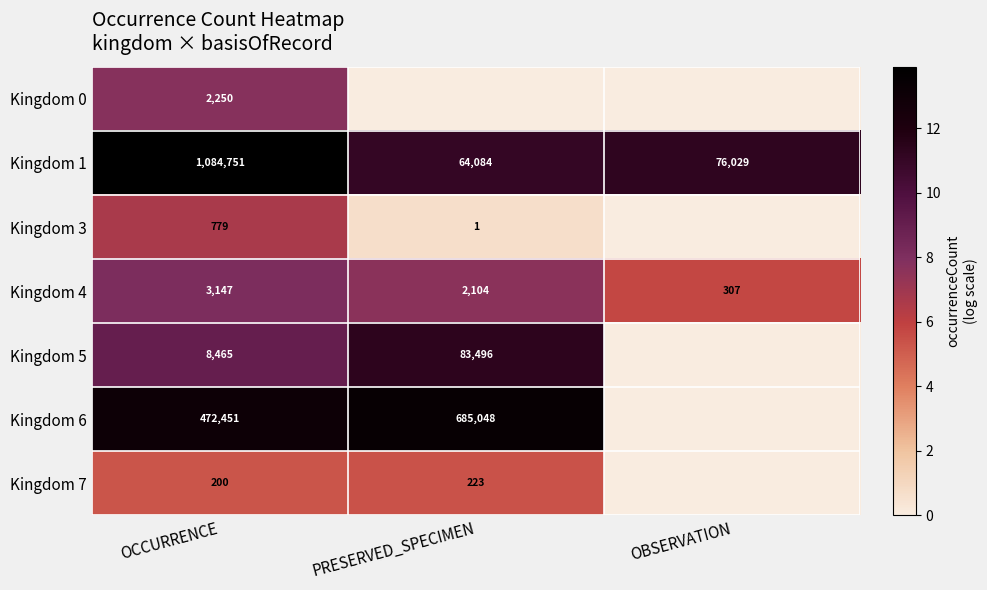

What is the average value of the Kingdom 4 series?

1853